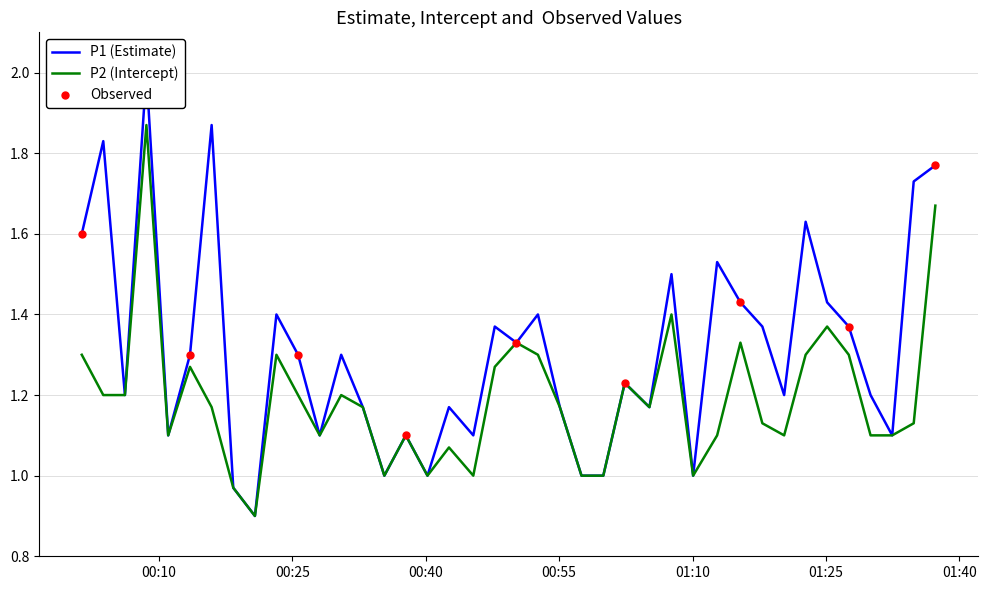

Which series contains the highest Y value?

P1